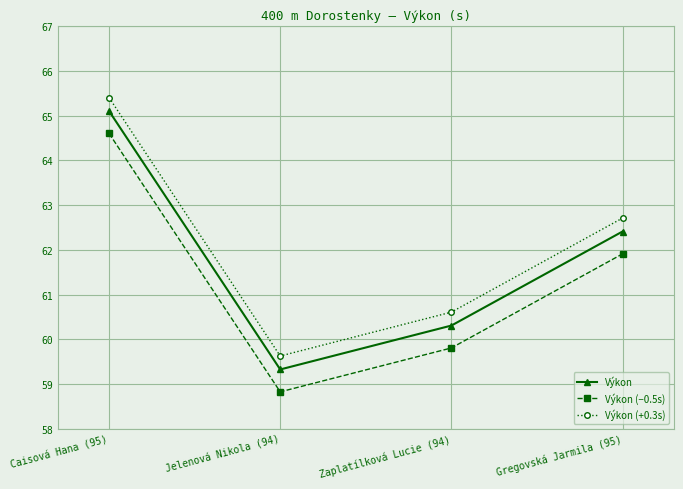

The Výkon (−0.5s) series shows 64.6 at Caisová Hana (95). True or false?

True